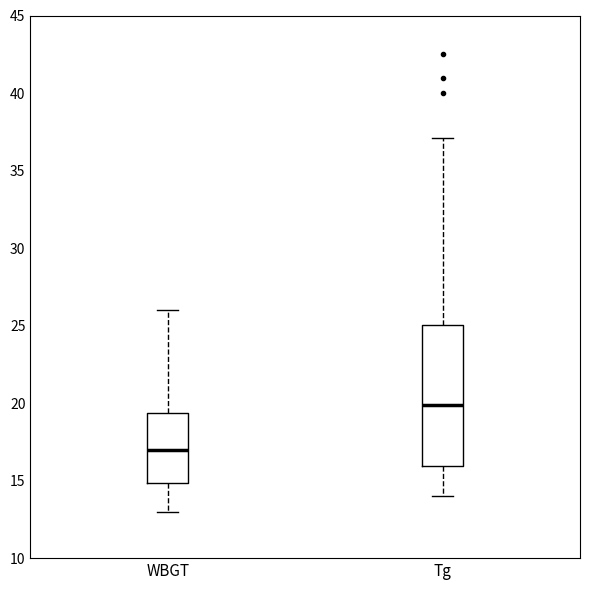

Reading left to right, transcribe this box plot: for each box, give where its median line is, the range the box spans, and where its two whiskers end, as read against the y-axis. The values are not printed on the chart, so give them approximately, as read against the axis.

WBGT: median 17.0, box 15.0 to 19.5, whiskers 13.0 to 26.0
Tg: median 20.0, box 16.0 to 25.0, whiskers 14.0 to 37.0